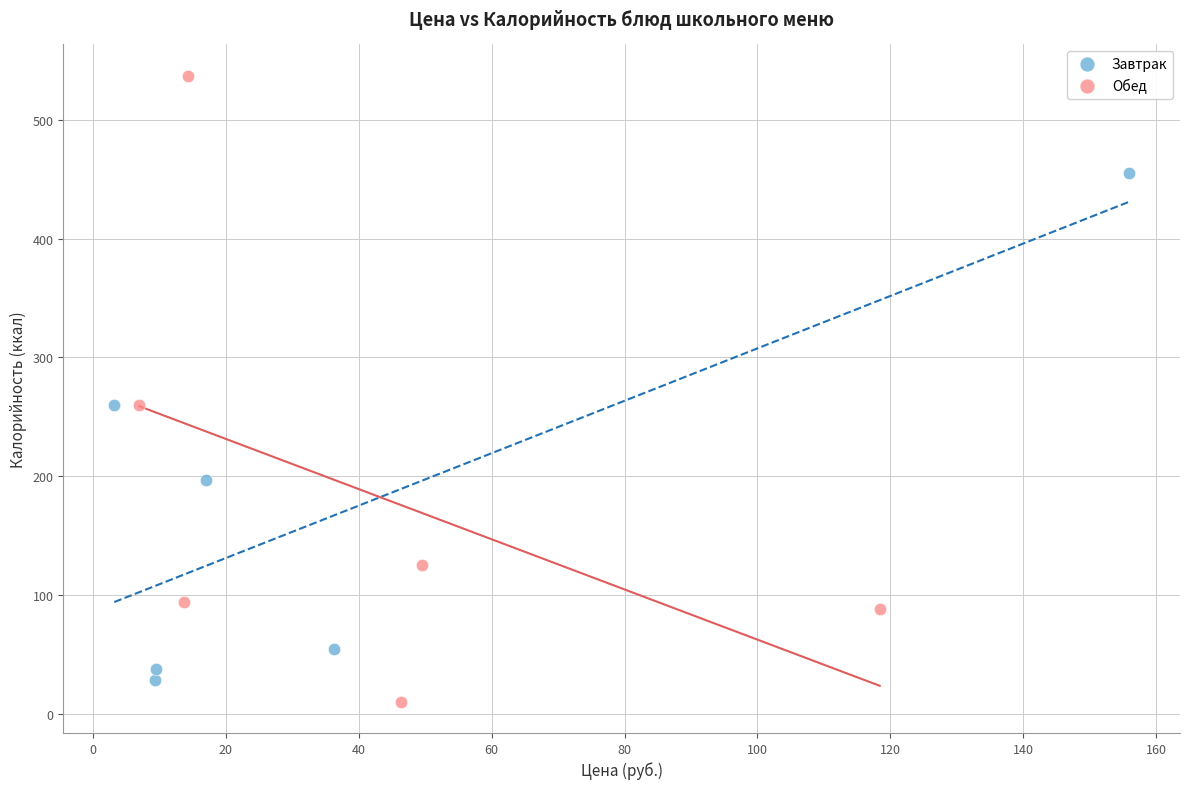

Which series has the largest Y range (max minus min)?

Обед